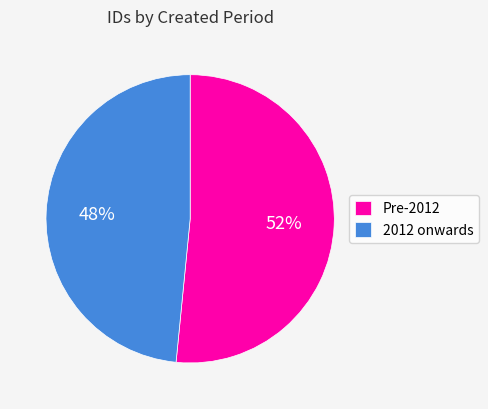

Approximately how many times larger is the value at Pre-2012 compared to 2012 onwards?

1.1